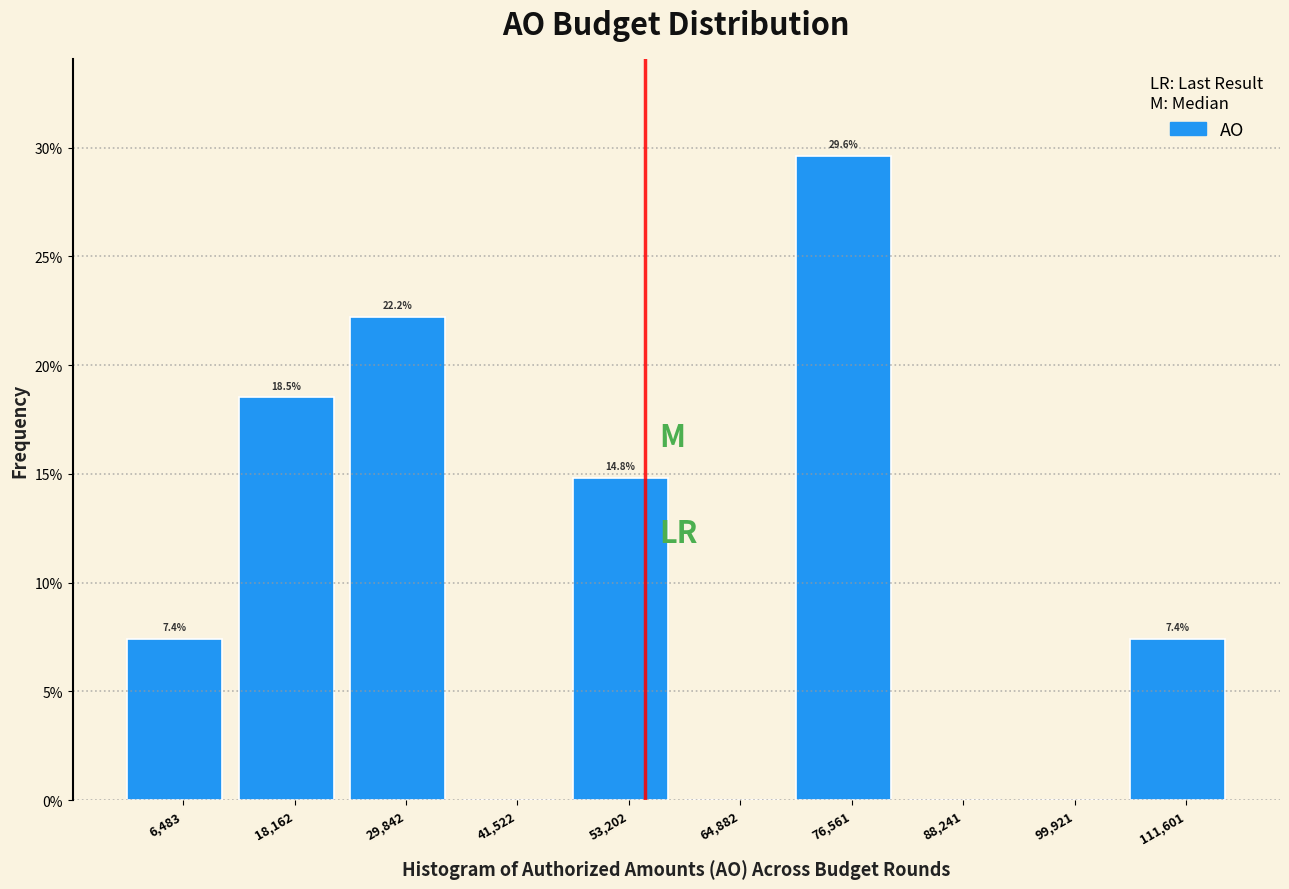

Reading left to right, extract all data points from this chart.

6,483=7.4	18,162=18.5	29,842=22.2	41,522=0.0	53,202=14.8	64,882=0.0	76,561=29.6	88,241=0.0	99,921=0.0	111,601=7.4